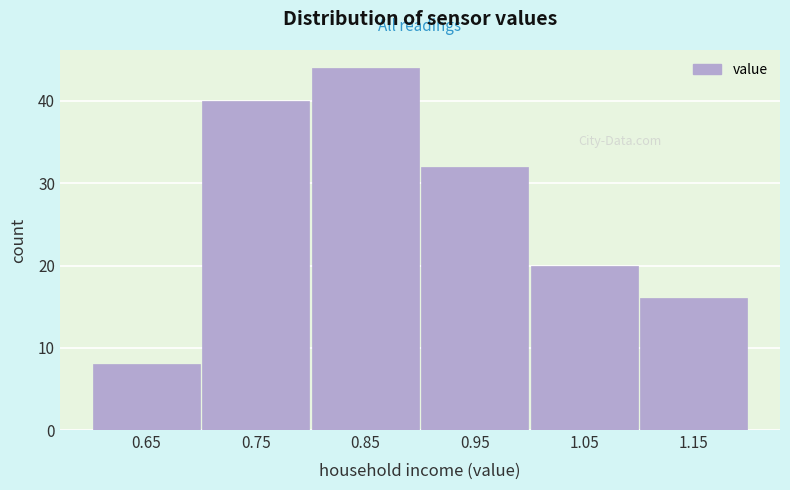

Over which range of the x-axis is the bar tallest?

0.8 to 0.9